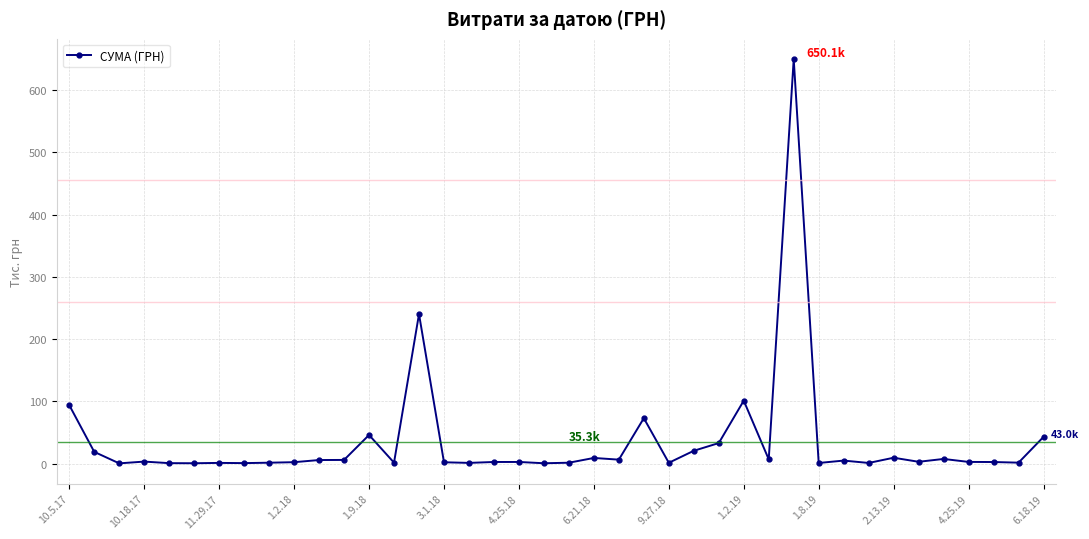

What is the difference between the maximum and minimum values?

649.7